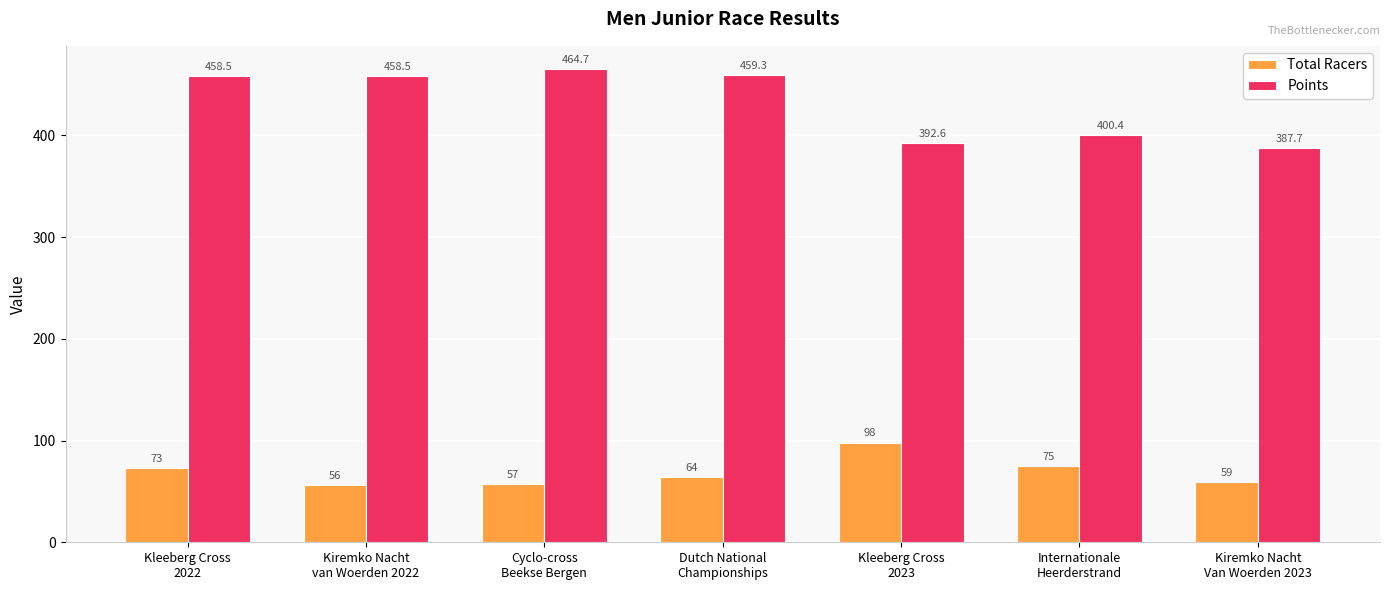

Read the Points value at Kiremko Nacht
Van Woerden 2023.

387.7